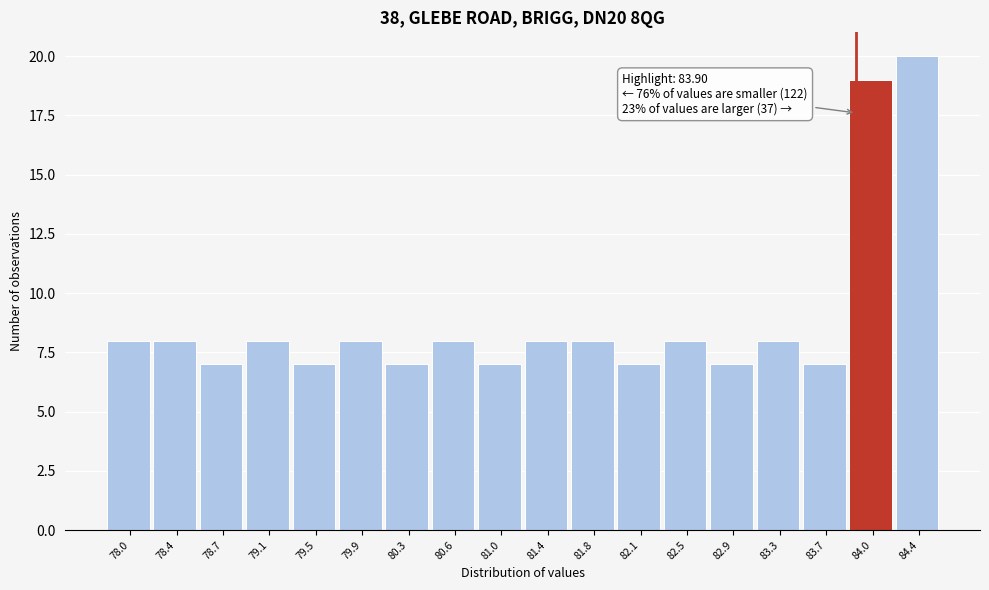

Over which range of the x-axis is the bar tallest?

84.20 to 84.60